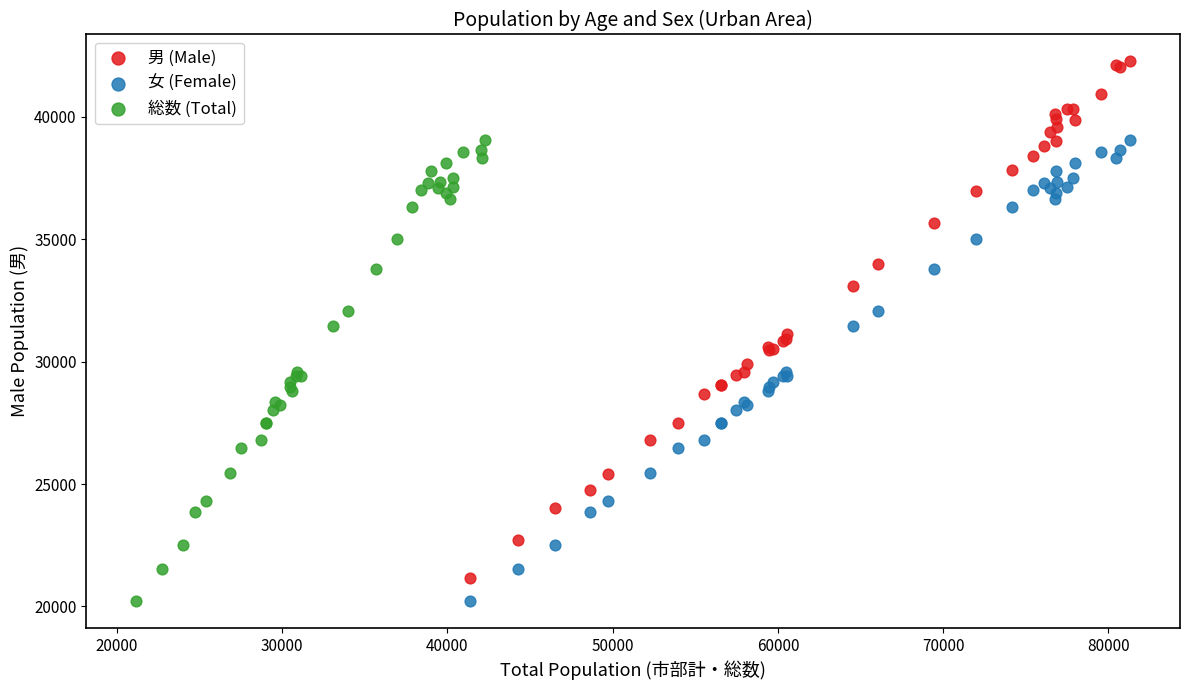

Which series has the widest spread of Y values?

男 (Male)